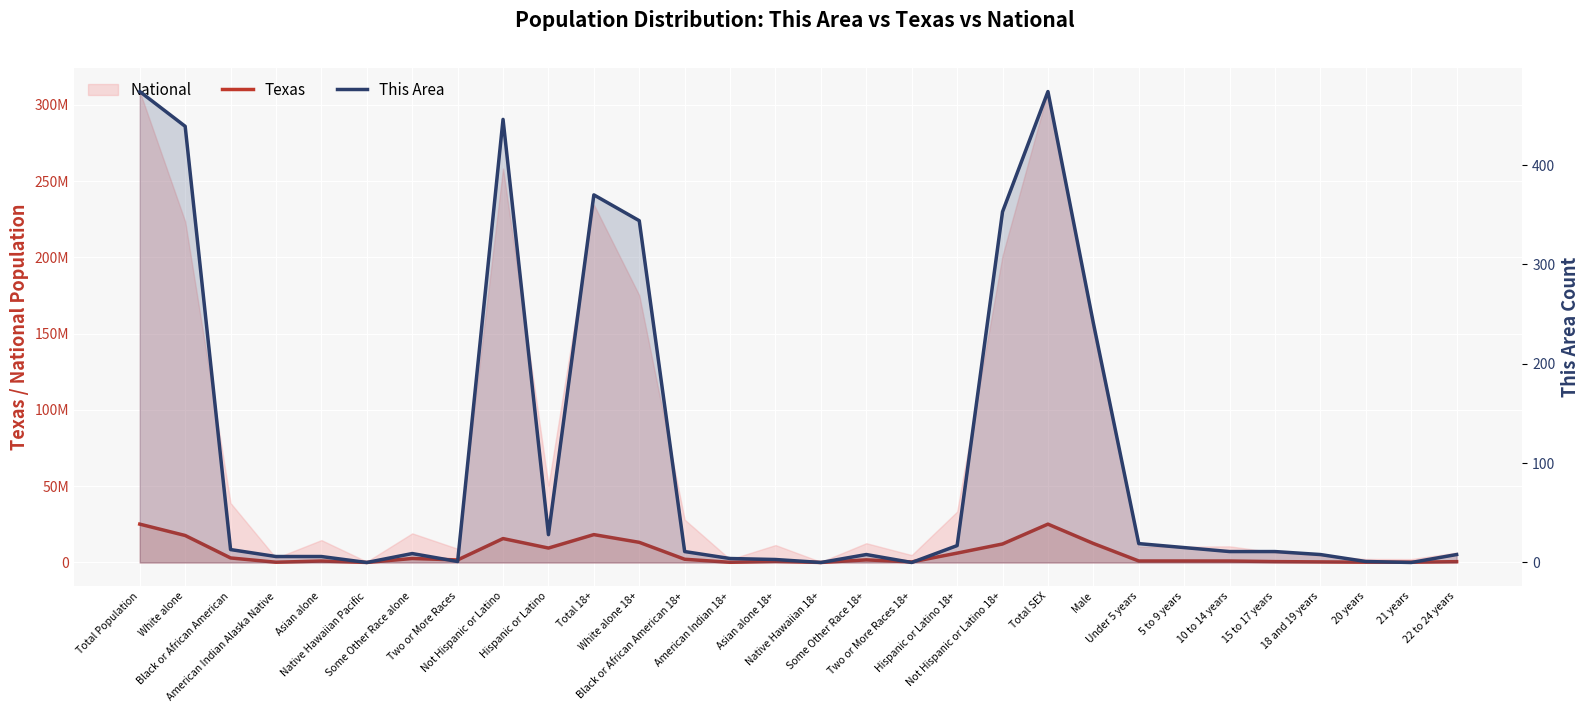

Reading left to right, transcribe all the data shown in this chart.

Texas: 25145561	17701552	2979598	170972	964596	21656	2628186	1679001	15684640	9460921	18279737	13205588	2123923	119493	726422	15241	1714844	374226	6143144	12136593	25145561	12472280	984149	983814	962866	579420	389266	189570	184652	558131
This Area: 474	439	13	6	6	0	9	1	446	28	370	344	11	4	3	0	8	0	17	353	474	241	19	15	11	11	8	1	0	8